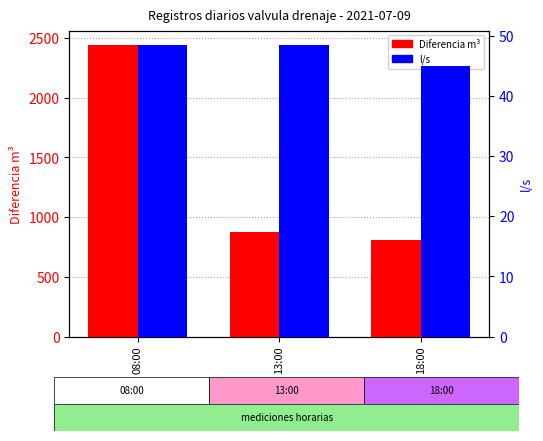

The value of Diferencia m3 at 13:00 is 1227.4. True or false?

False